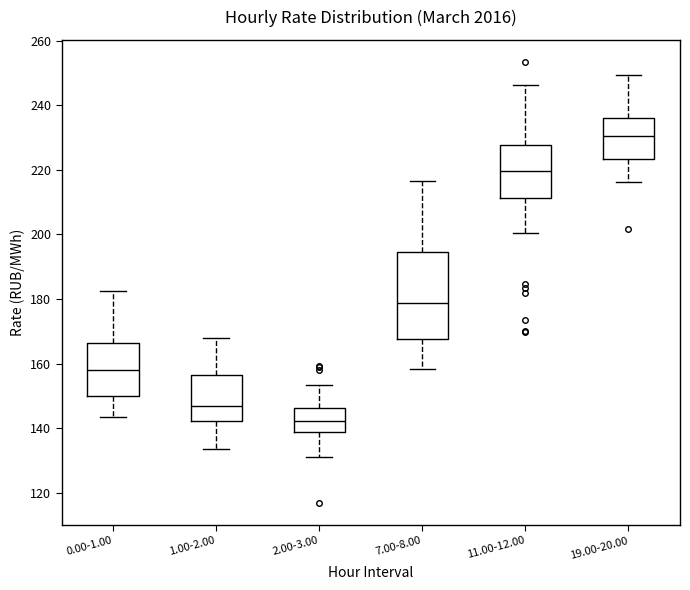

Reading left to right, transcribe this box plot: for each box, give where its median line is, the range the box spans, and where its two whiskers end, as read against the y-axis. The values are not printed on the chart, so give them approximately, as read against the axis.

0.00-1.00: median 158, box 150 to 166, whiskers 144 to 182
1.00-2.00: median 146, box 142 to 156, whiskers 134 to 168
2.00-3.00: median 142, box 138 to 146, whiskers 132 to 154
7.00-8.00: median 178, box 168 to 194, whiskers 158 to 216
11.00-12.00: median 220, box 212 to 228, whiskers 200 to 246
19.00-20.00: median 230, box 224 to 236, whiskers 216 to 250